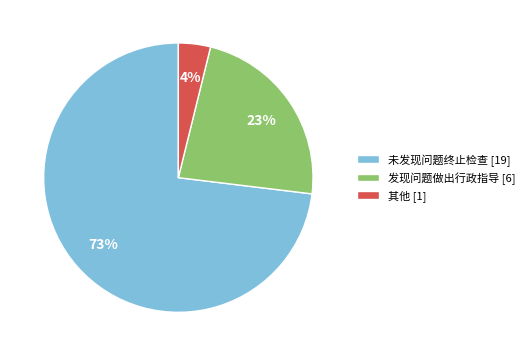

What is the largest slice in the pie chart?

未发现问题终止检查 [19]